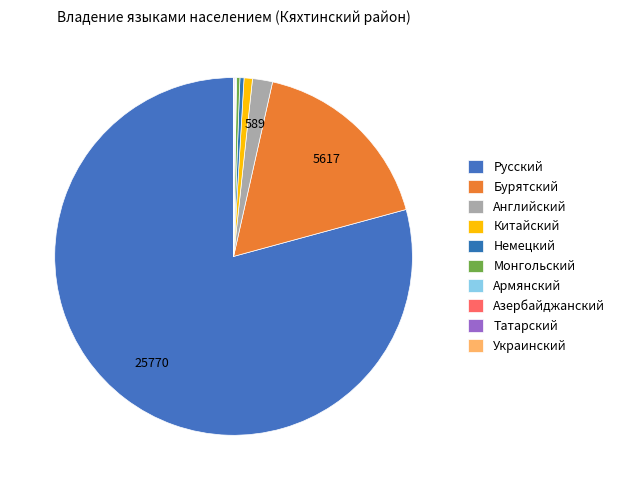

What percentage is NOT represented by Китайский?

99.2%